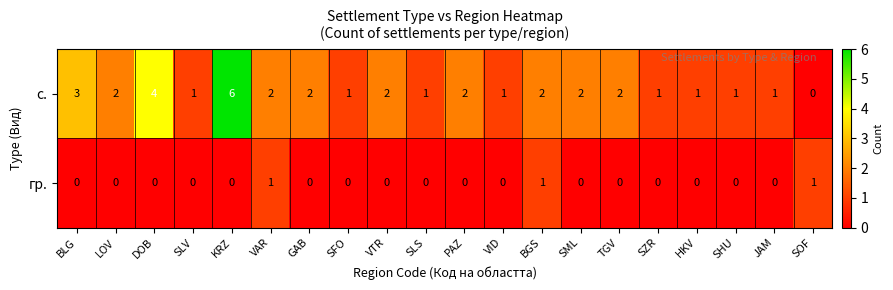

List the series in order of their peak value, lowest first.

гр., с.